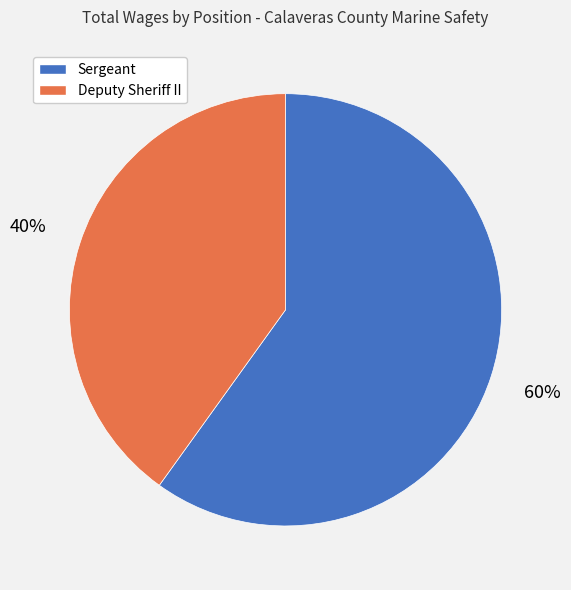

To the nearest percent, what percentage of the pie is Deputy Sheriff II?

40%